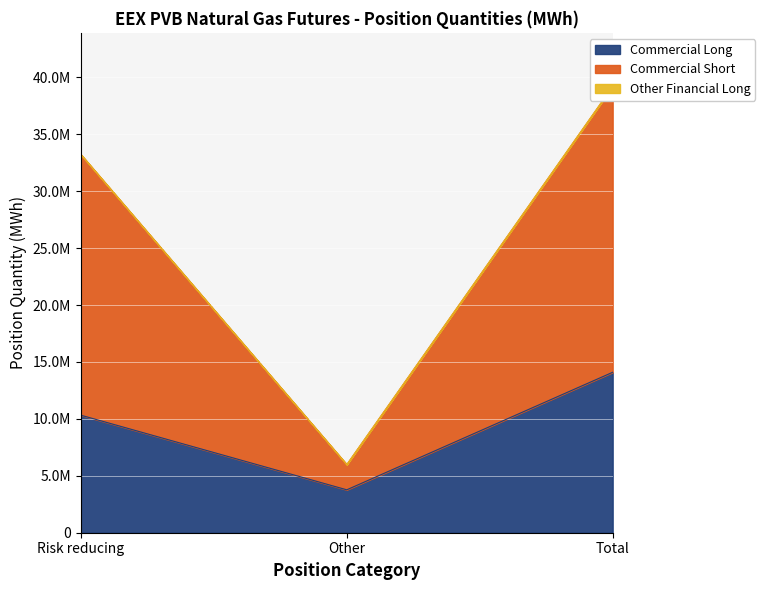

At which label is Commercial Short closest to 22598465?

Risk reducing